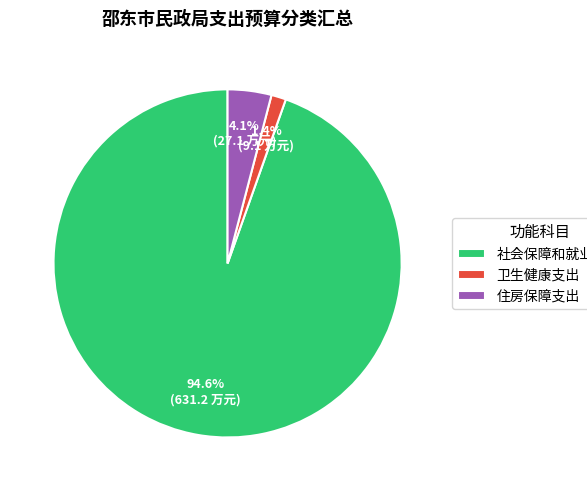

True or false: 住房保障支出 accounts for 4% of the total.

True